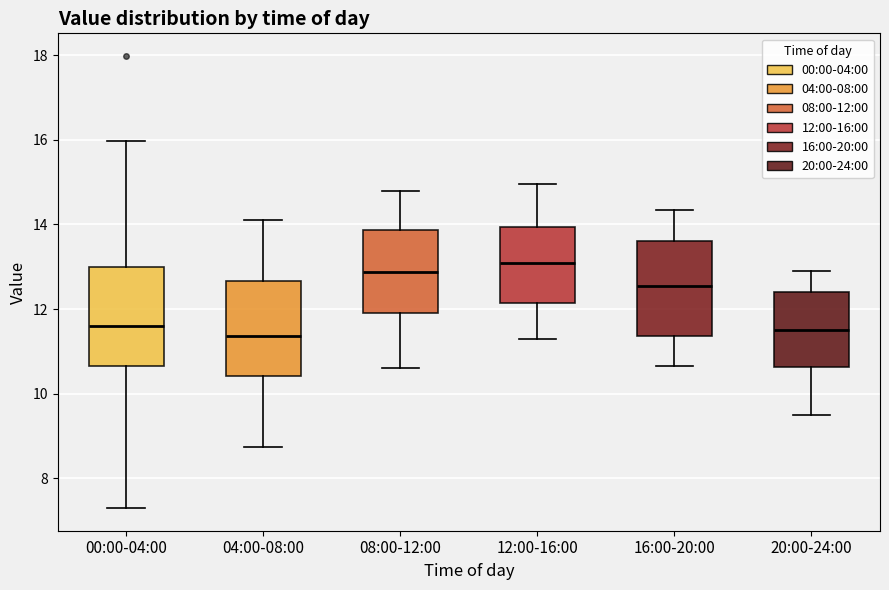

Reading left to right, transcribe this box plot: for each box, give where its median line is, the range the box spans, and where its two whiskers end, as read against the y-axis. The values are not printed on the chart, so give them approximately, as read against the axis.

00:00-04:00: median 11.6, box 10.6 to 13.0, whiskers 7.4 to 16.0
04:00-08:00: median 11.4, box 10.4 to 12.6, whiskers 8.8 to 14.2
08:00-12:00: median 12.8, box 12.0 to 13.8, whiskers 10.6 to 14.8
12:00-16:00: median 13.2, box 12.2 to 14.0, whiskers 11.4 to 15.0
16:00-20:00: median 12.6, box 11.4 to 13.6, whiskers 10.6 to 14.4
20:00-24:00: median 11.6, box 10.6 to 12.4, whiskers 9.6 to 13.0